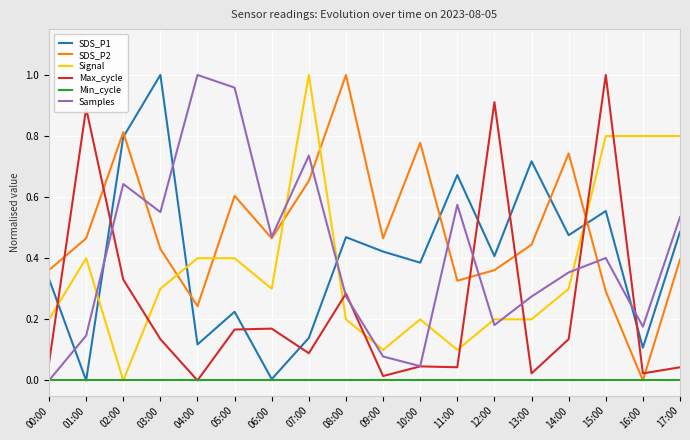

The value of Max_cycle at 10:00 is 0.0. True or false?

True